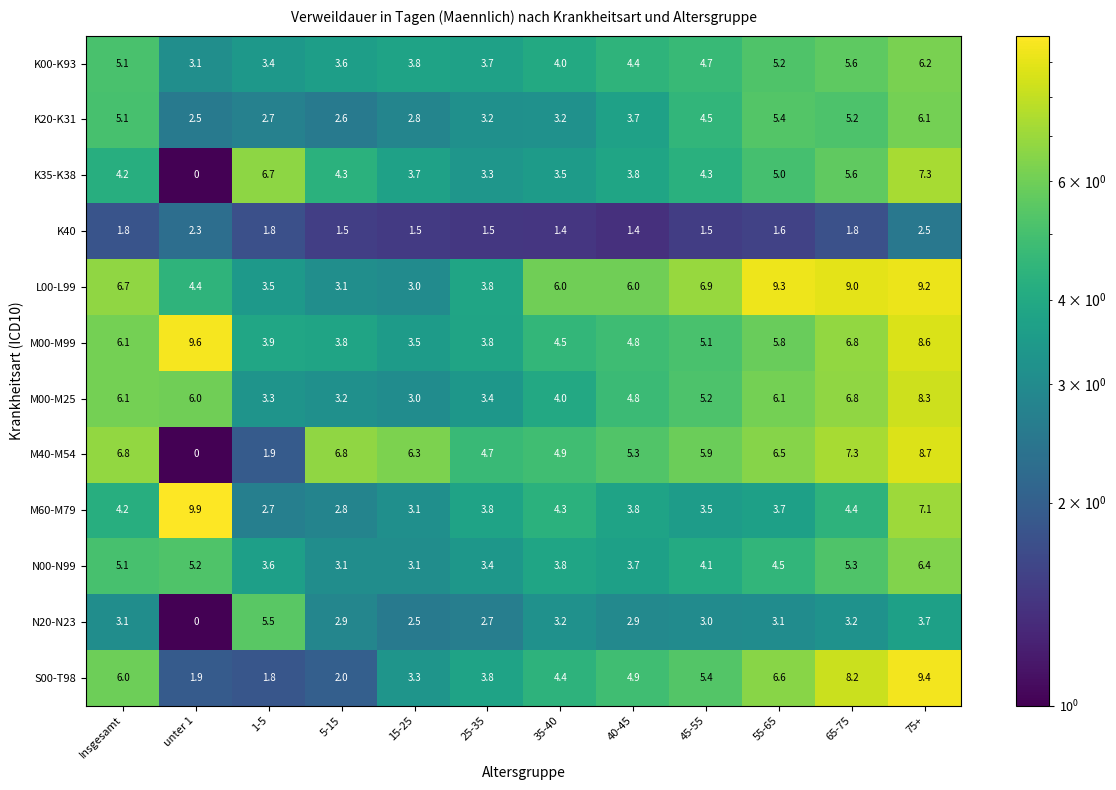

Where does the M00-M25 series first go above 5?

Insgesamt